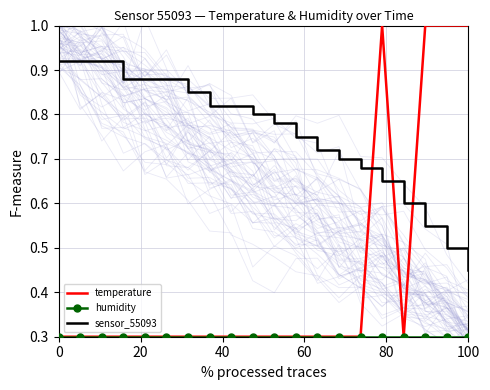

Reading left to right, what are all the values shown in this chart?

temperature: 0.3	0.3	0.3	0.3	0.3	0.3	0.3	0.3	0.3	0.3	0.3	0.3	0.3	0.3	0.3	1.0	0.3	1.0	1.0	1.0
humidity: 0.3	0.3	0.3	0.3	0.3	0.3	0.3	0.3	0.3	0.3	0.3	0.3	0.3	0.3	0.3	0.3	0.3	0.3	0.3	0.3
sensor_55093: 0.9	0.9	0.9	0.9	0.9	0.9	0.8	0.8	0.8	0.8	0.8	0.8	0.7	0.7	0.7	0.7	0.6	0.6	0.5	0.5